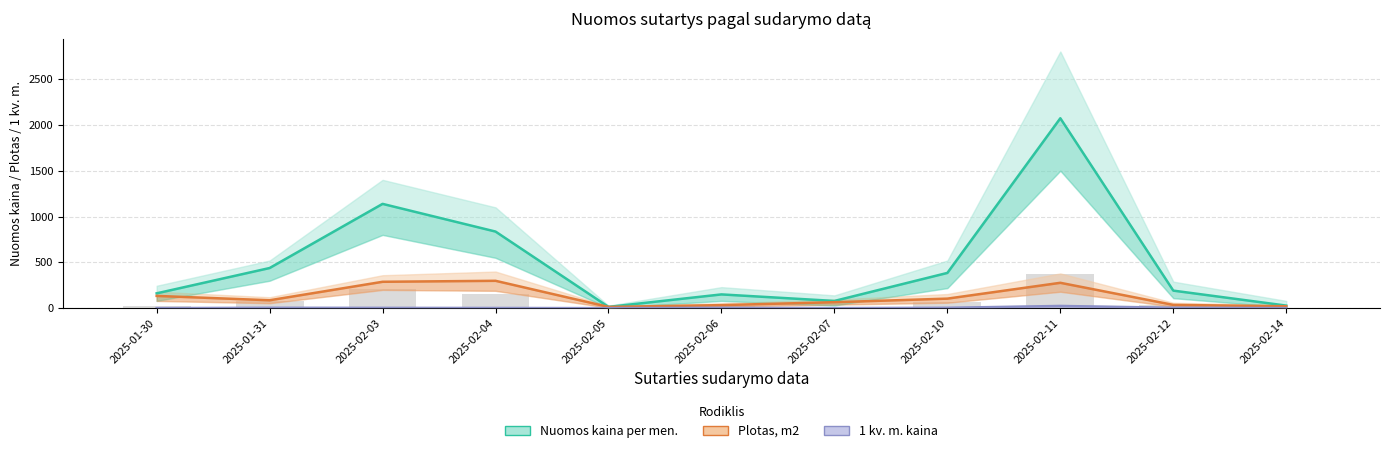

Rank the series by their maximum value, from lowest to highest.

1 kv. m. kaina, Plotas, m2, Nuomos kaina per men.